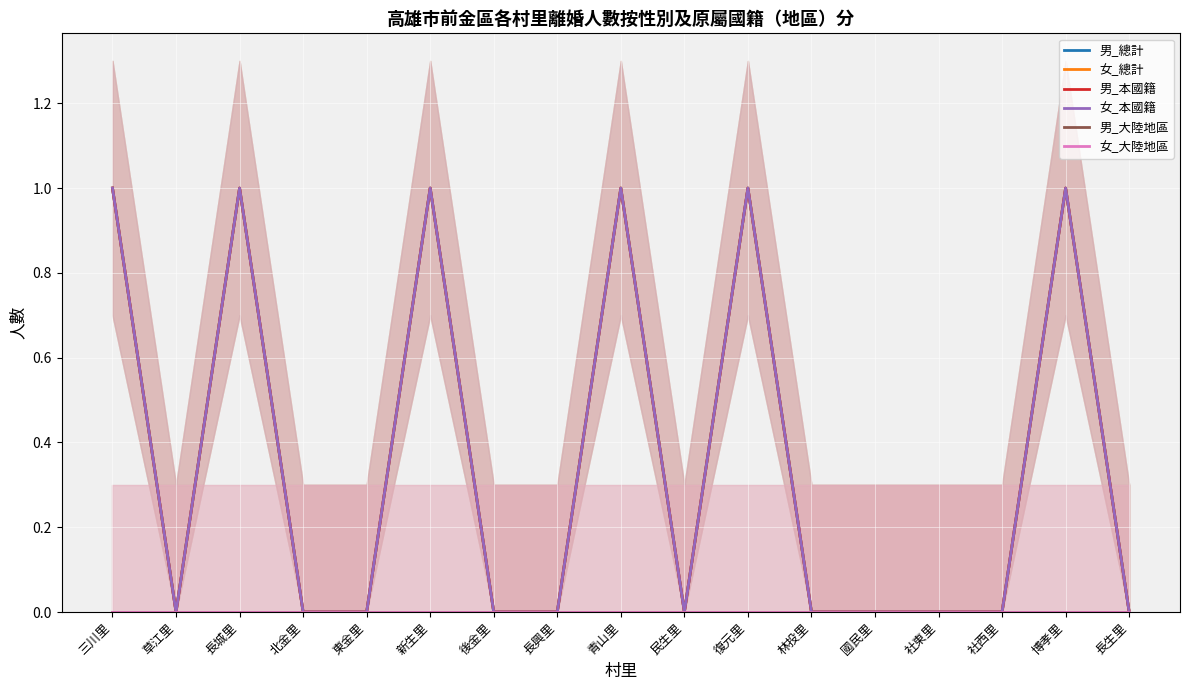

True or false: 女_大陸地區 and 男_本國籍 intersect in this chart.

False